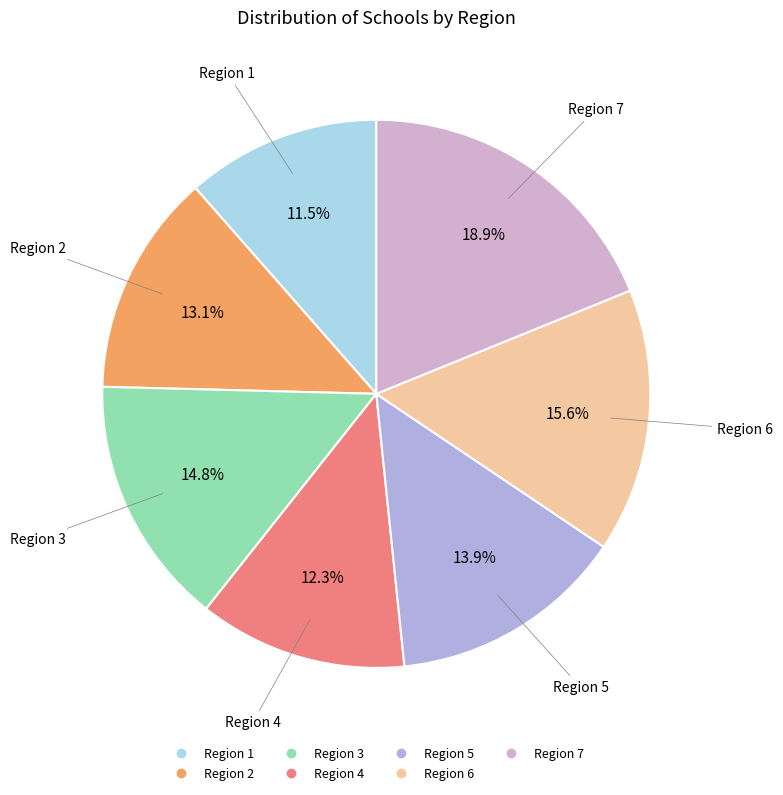

Count the number of slices in the pie.

7